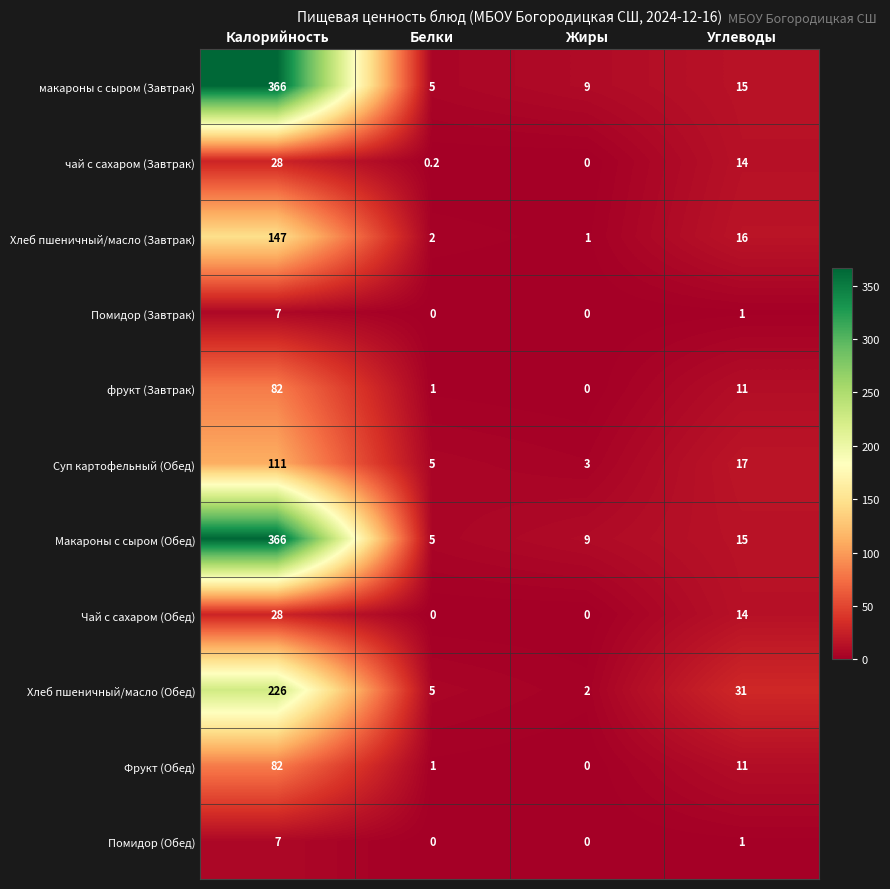

How many categories are shown in the chart?

4